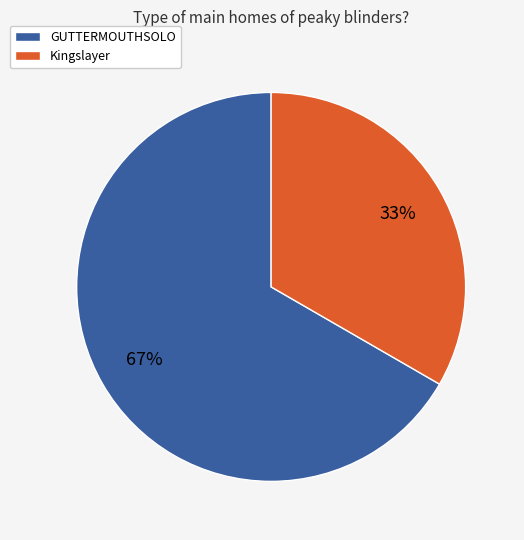

The Kingslayer slice represents 33% of the pie. True or false?

True